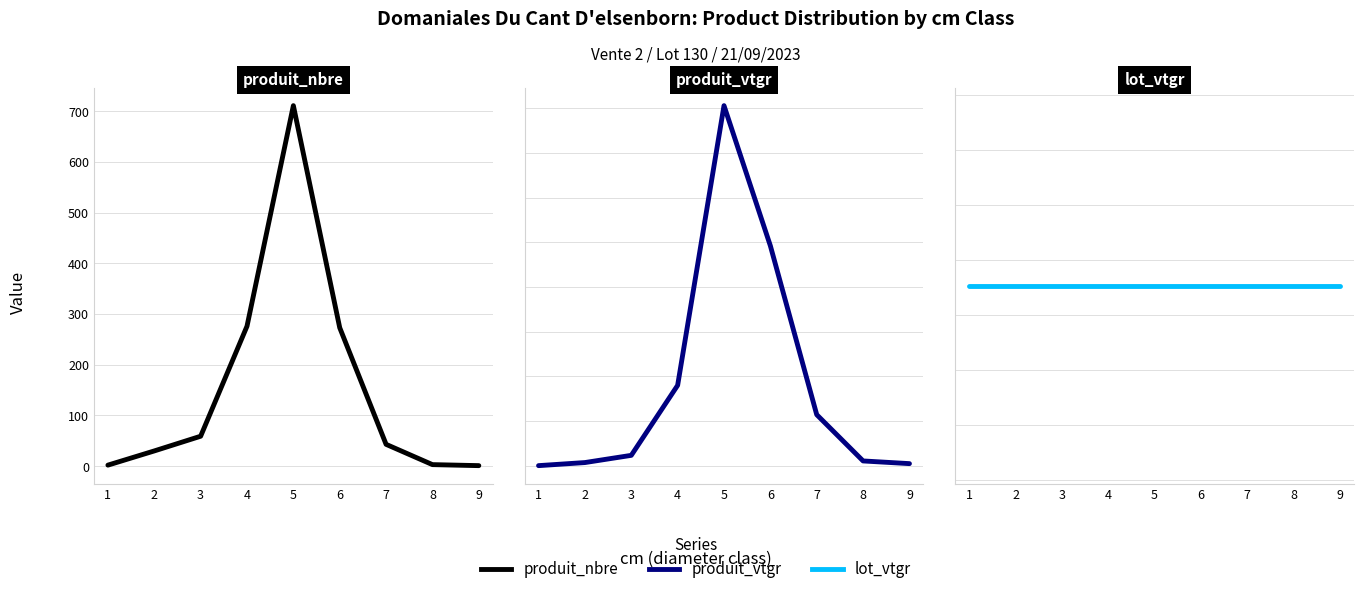

How many categories are shown in the chart?

9